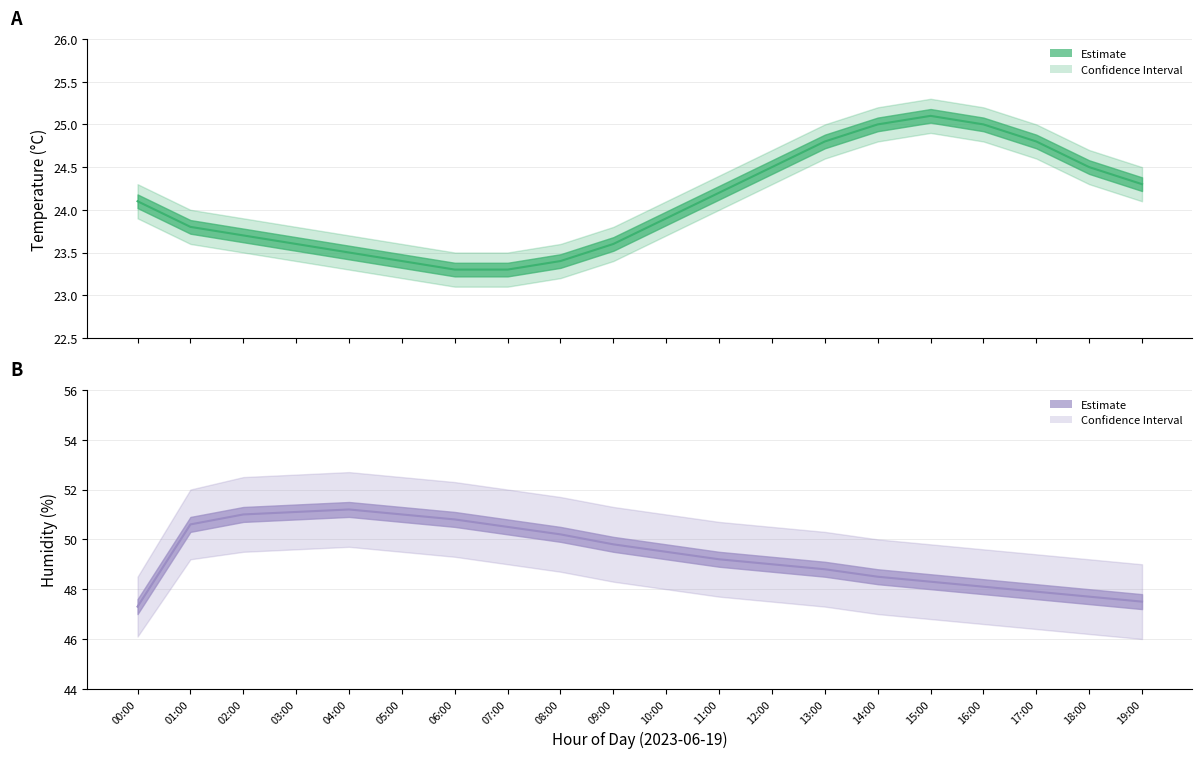

True or false: Humidity has a value of 68.2 at 03:00.

False